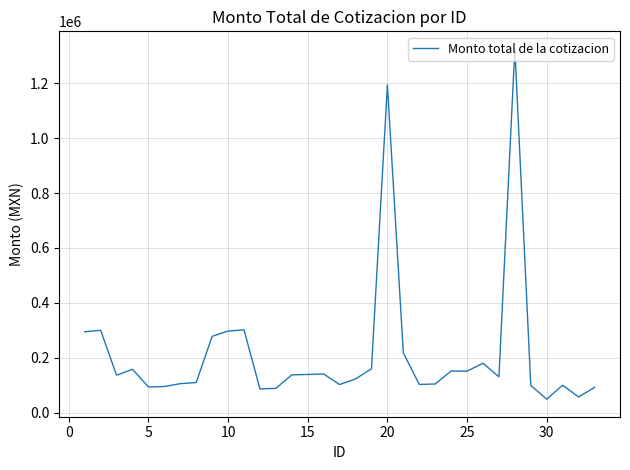

What is the difference between the maximum and minimum values?

1277396.0